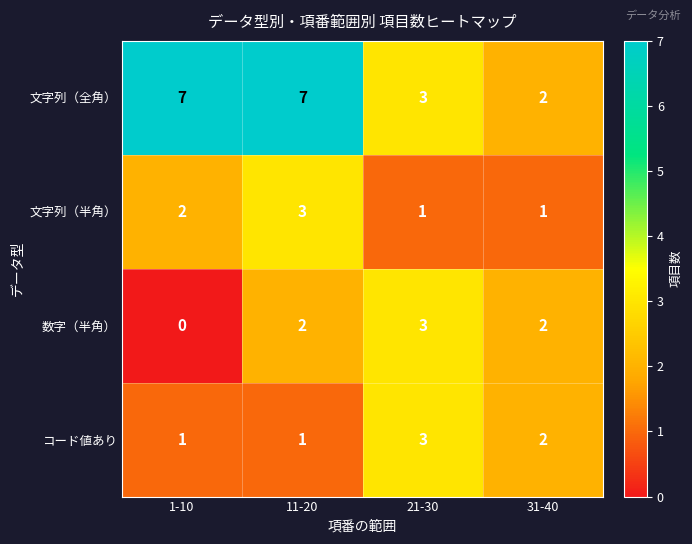

What is the sum of the コード値あり values at 1-10 and 31-40?

3